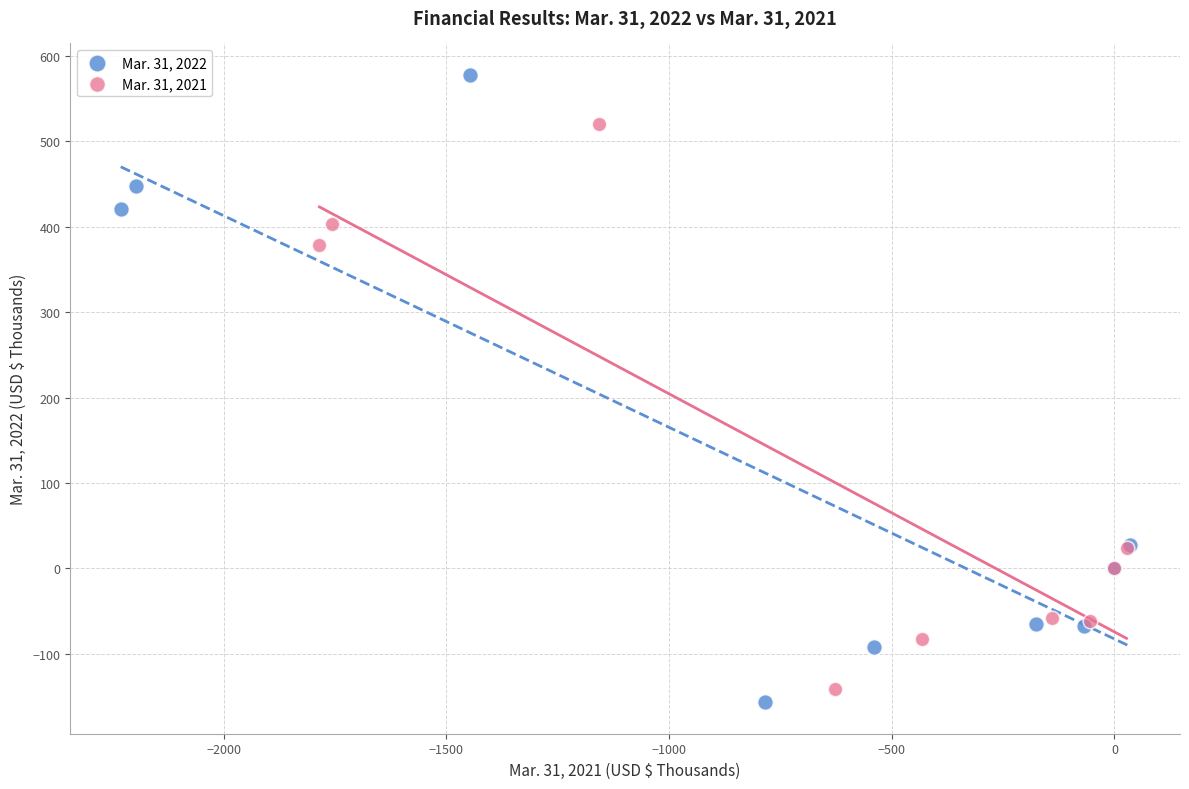

Which series reaches the maximum Y coordinate?

Mar. 31, 2022